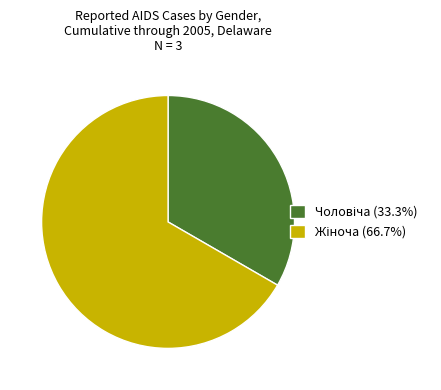

Is there a majority slice in this chart?

Yes